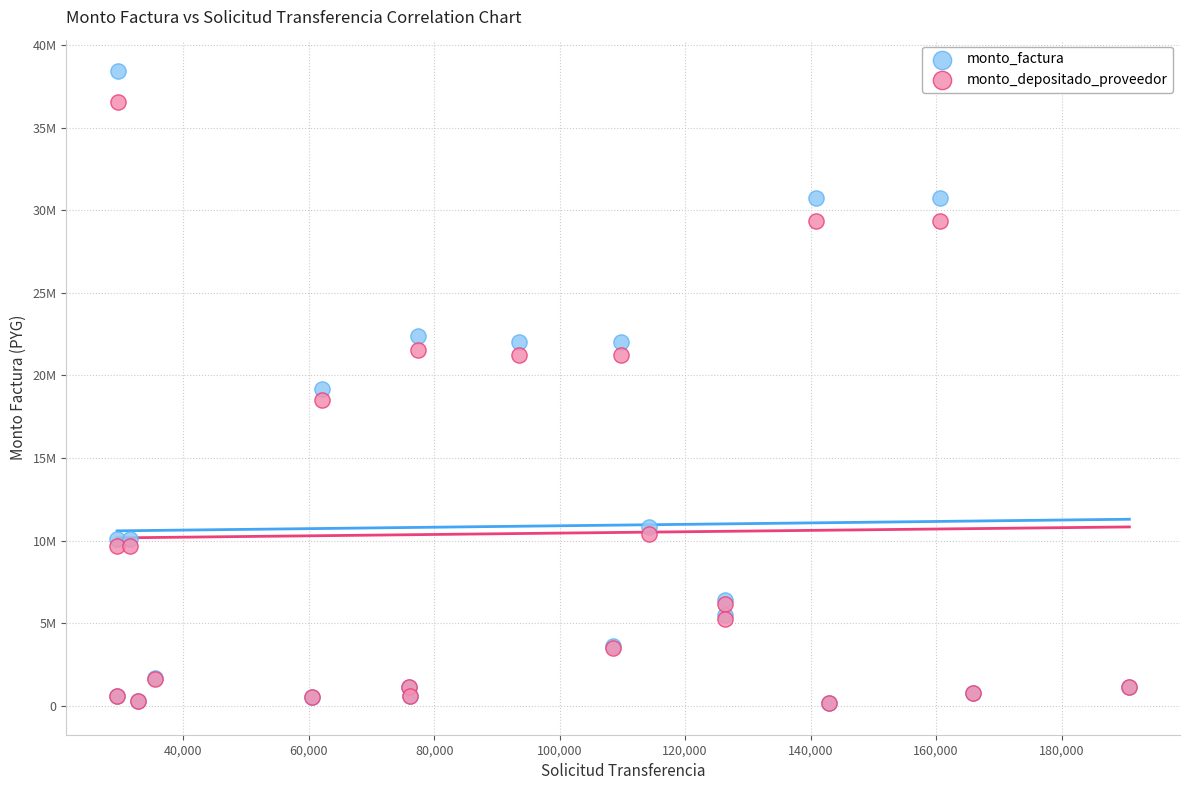

What are all the series names shown in the legend?

monto_factura, monto_depositado_proveedor